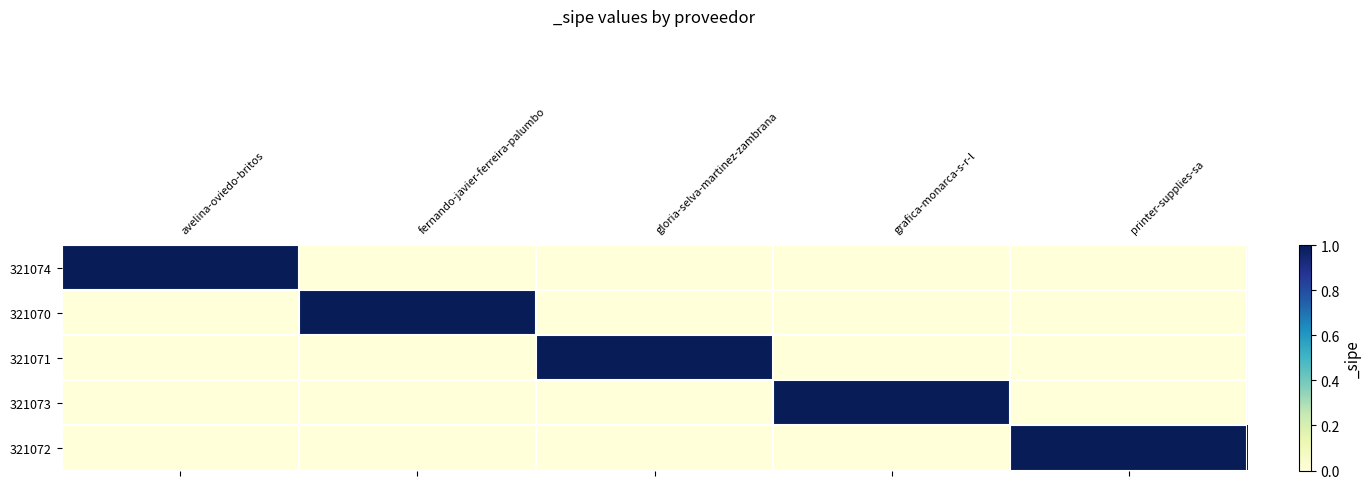

Which category has the highest value across all series?

avelina-oviedo-britos